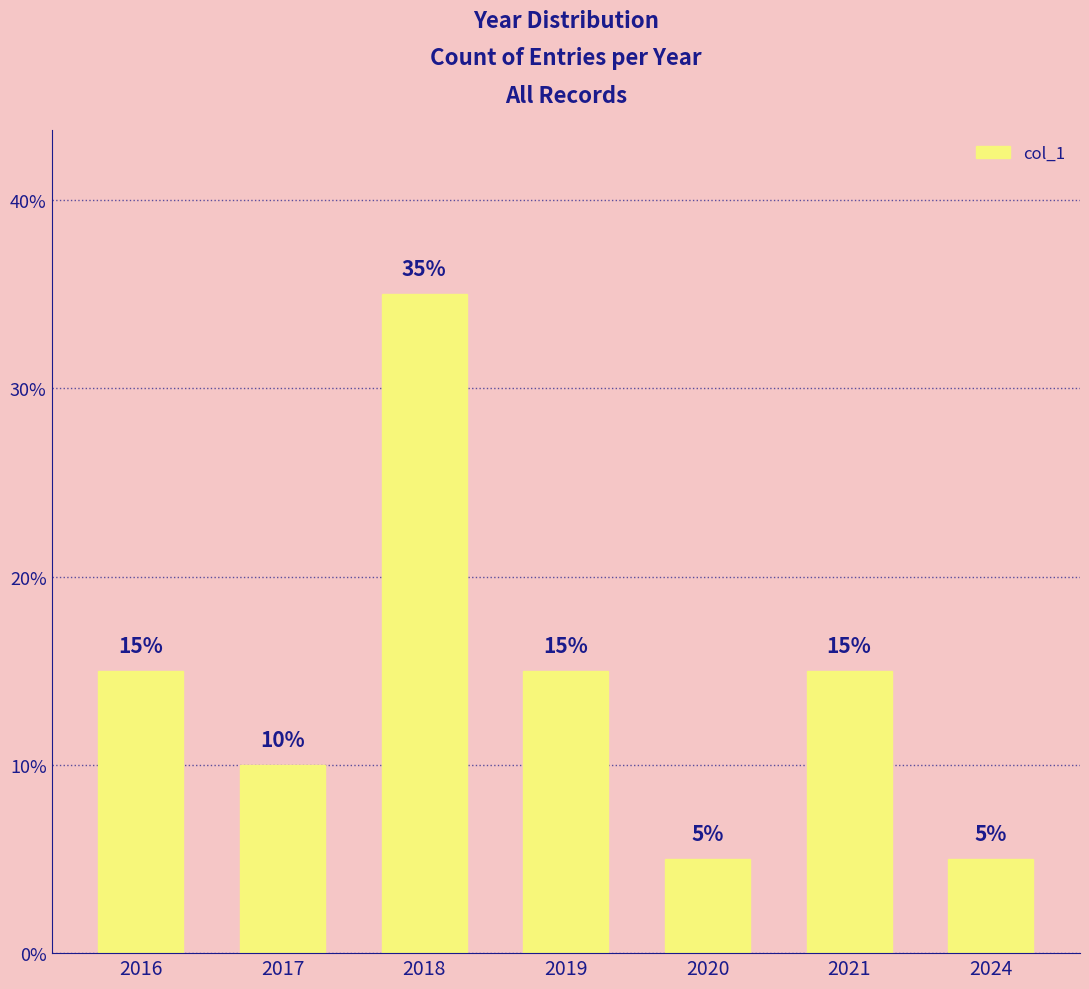

What is the value of the 1st bar from the left?

15